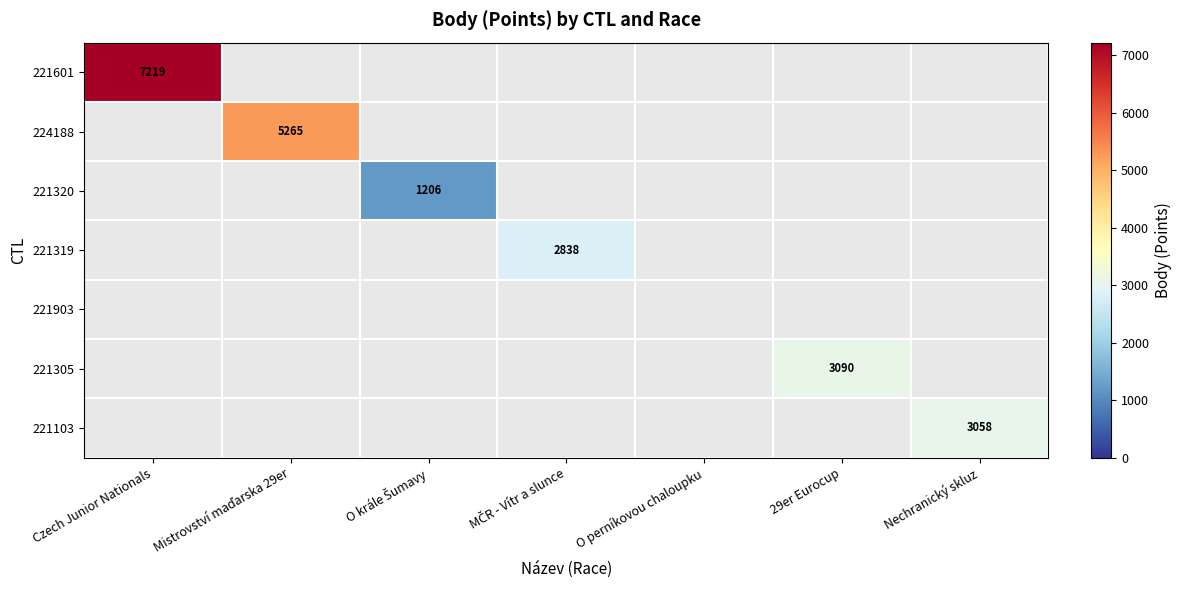

Which series has the widest spread of values?

221601